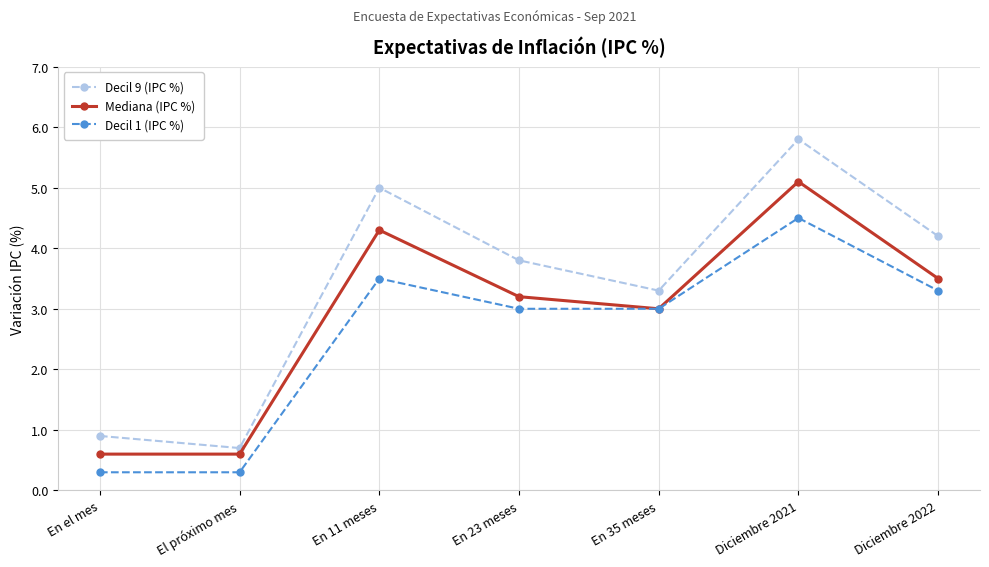

List the series in order of their overall mean, lowest first.

Decil 1 (IPC %), Mediana (IPC %), Decil 9 (IPC %)